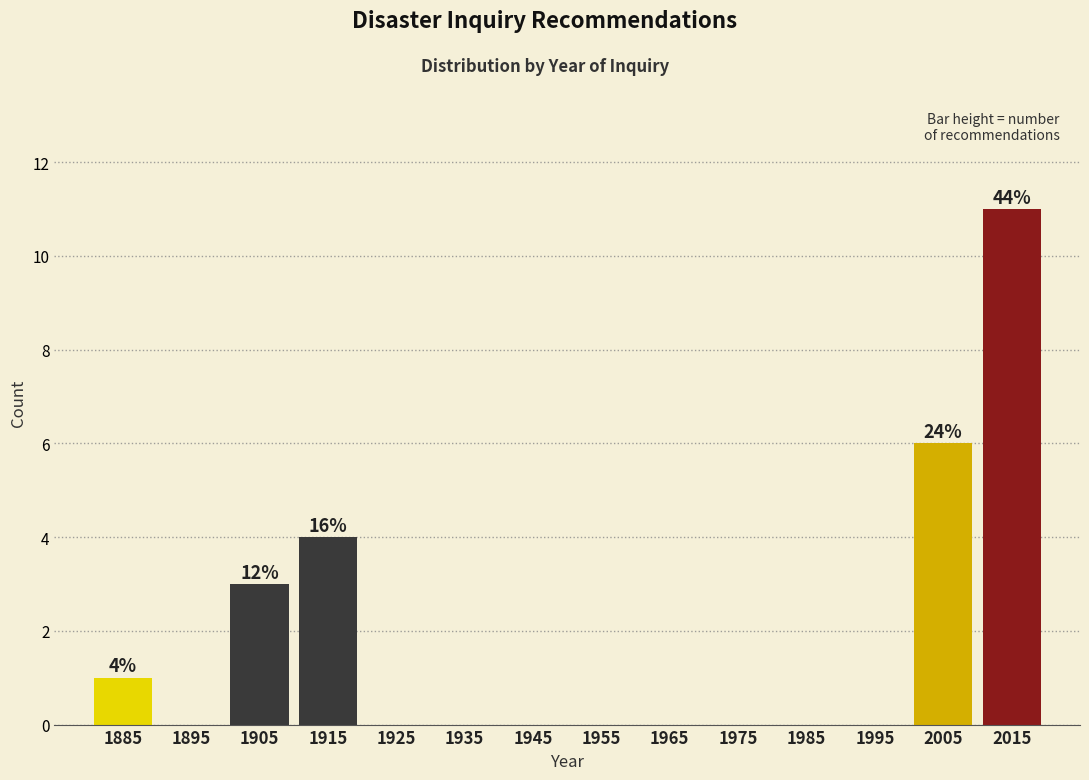

Over which range of the x-axis is the bar tallest?

2010 to 2020